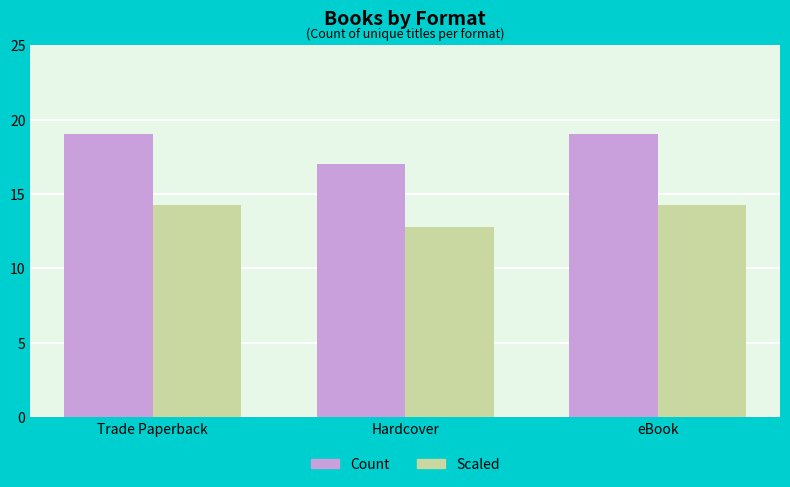

At Hardcover, list the series in order from smallest to largest.

Scaled, Count